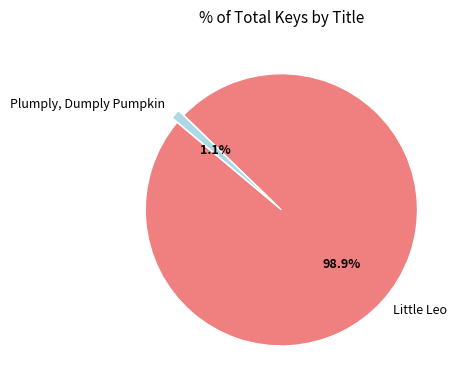

Which slice is the largest?

Little Leo